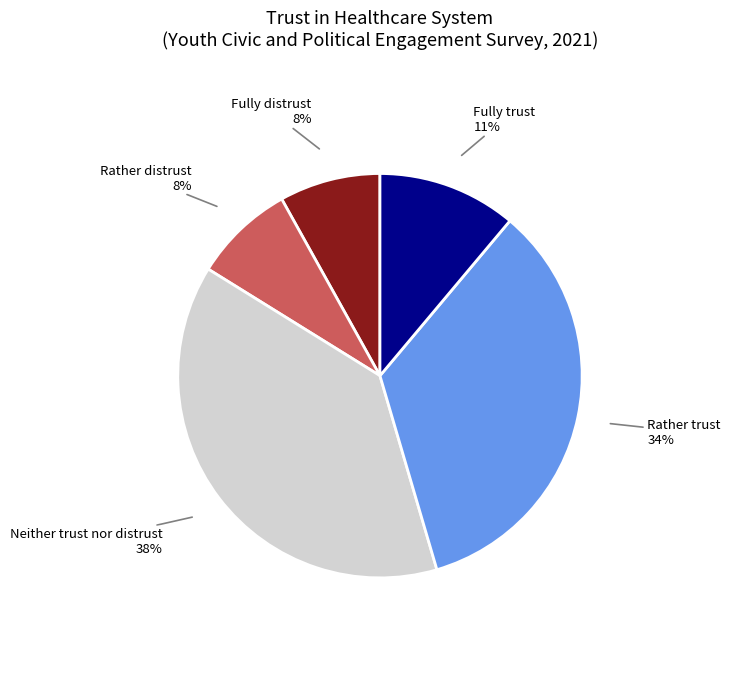

Does Rather trust represent more than half of the total?

No